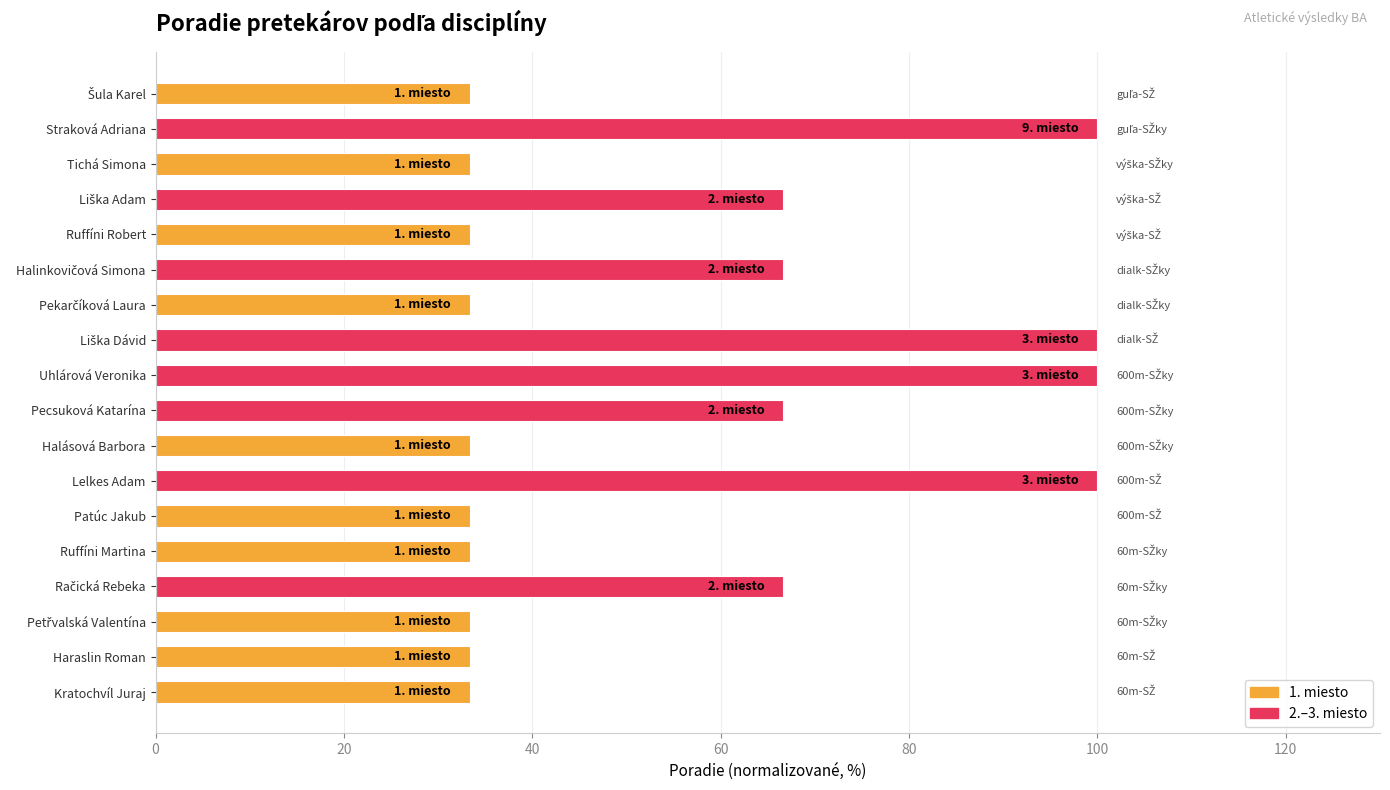

Are the bars horizontal?

Yes